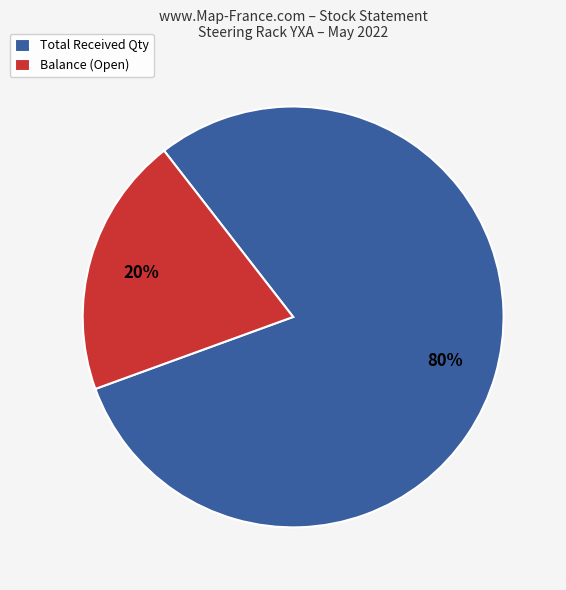

What is the smallest slice in the pie chart?

Balance (Open)